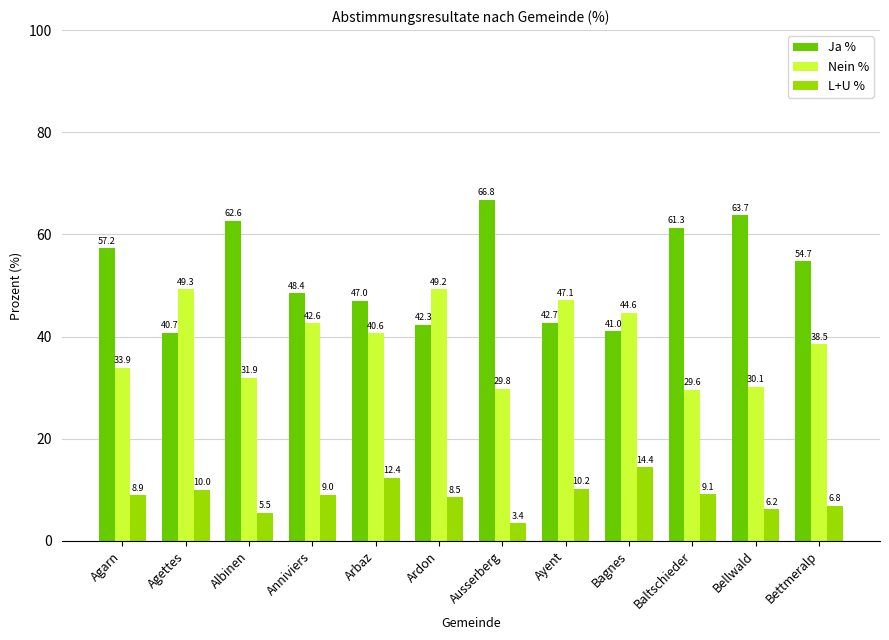

What is the spread (max minus min) of values at Anniviers?

39.4